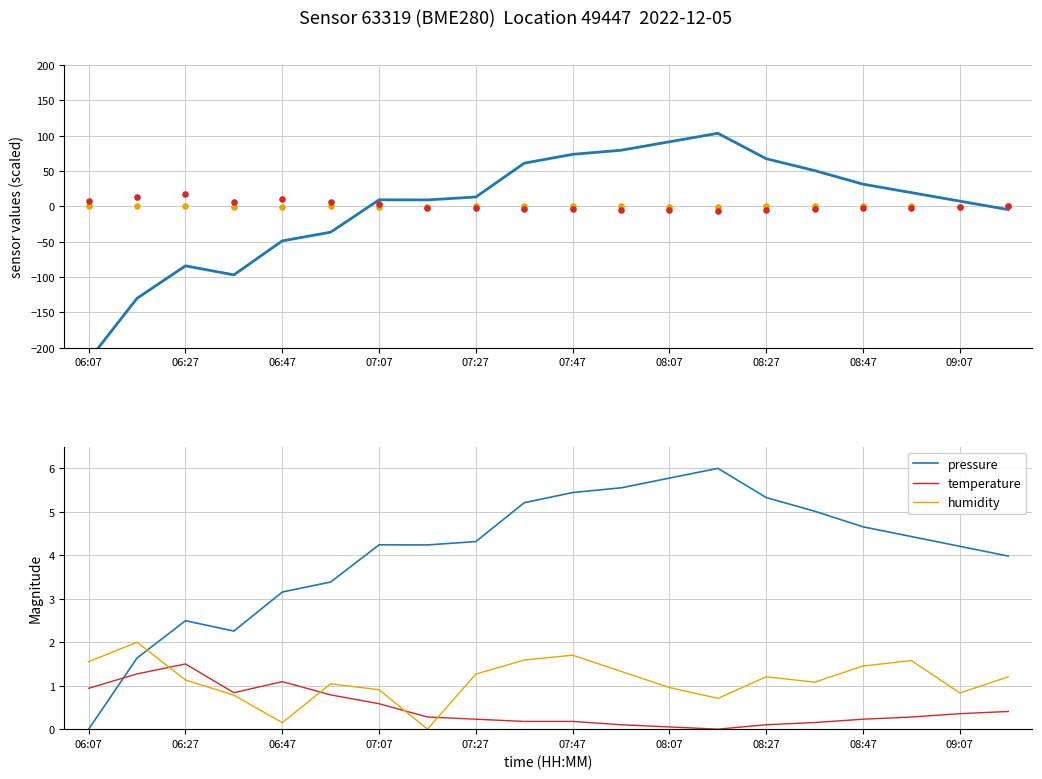

At how many categories does at least one series exceed 1?

20